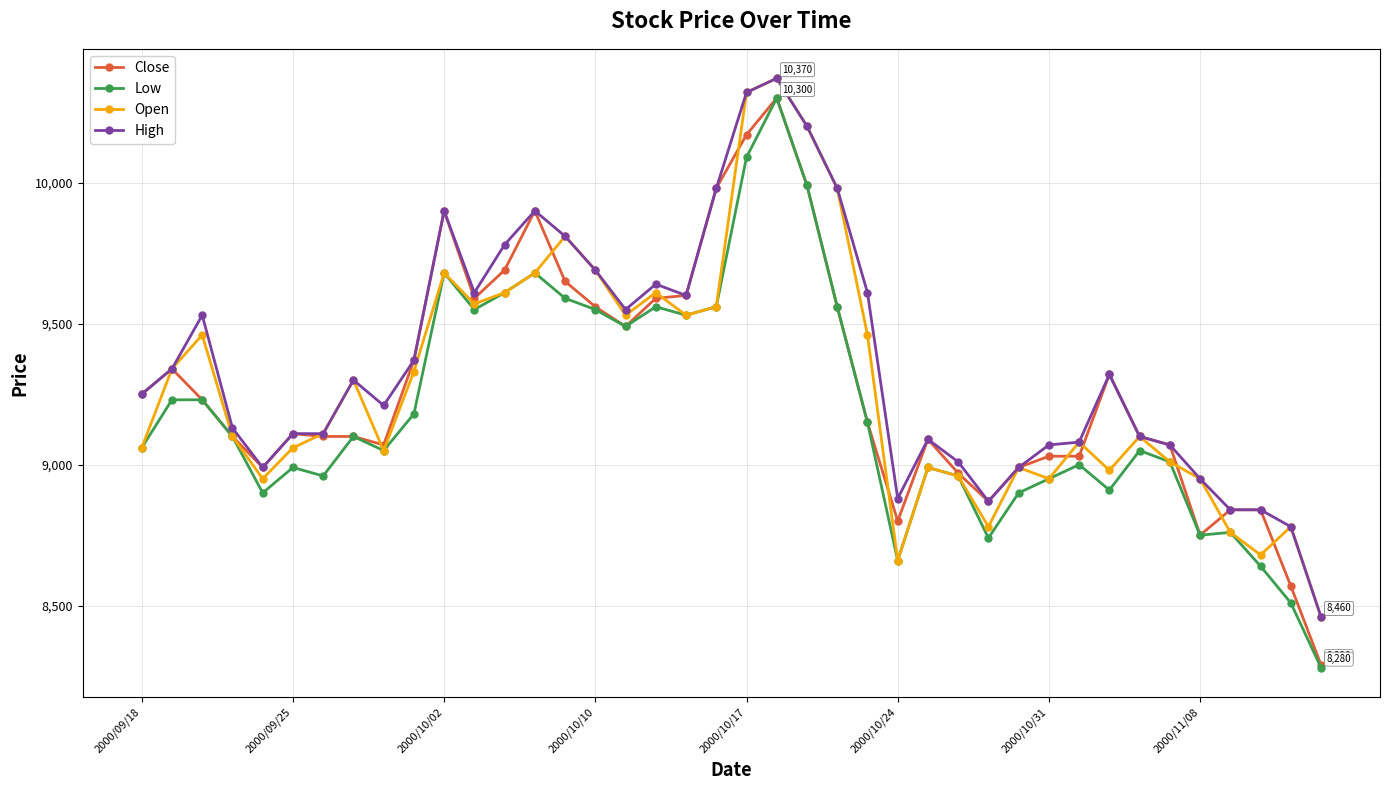

Which series has the largest range (max minus min)?

Low